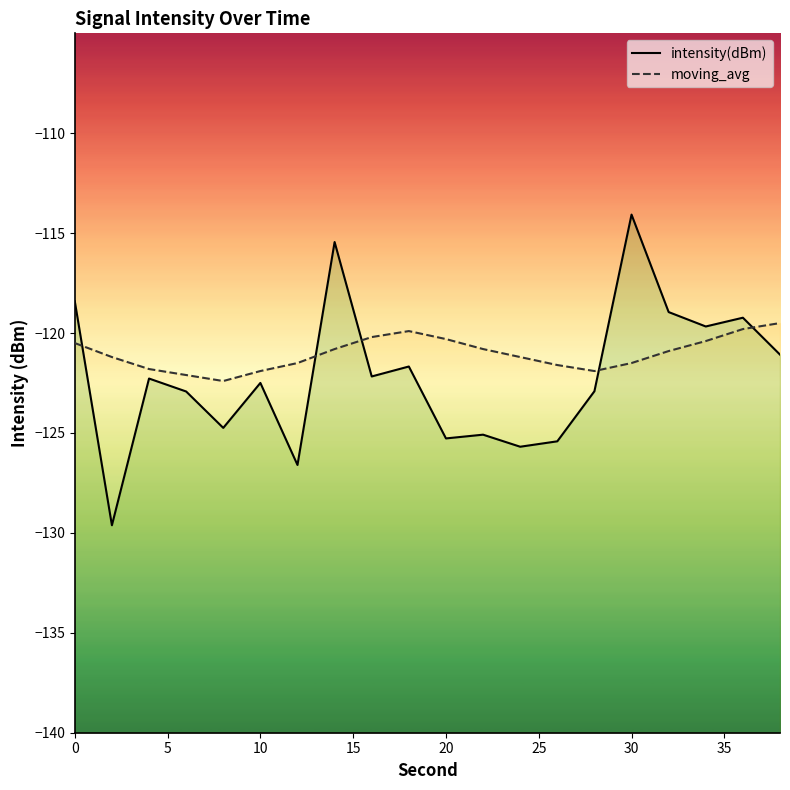

What are all the series names shown in the legend?

intensity(dBm) line, moving_avg line